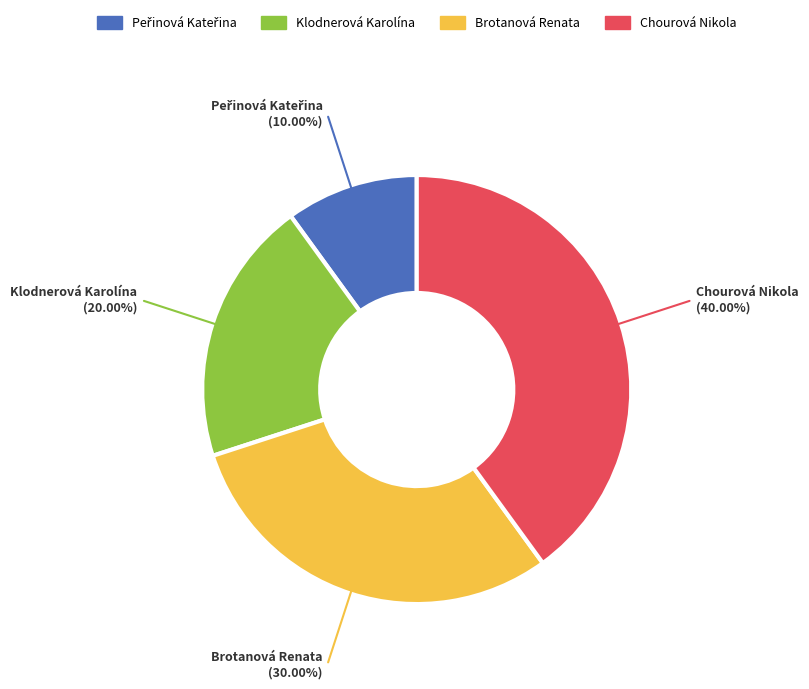

Count the number of slices in the pie.

4